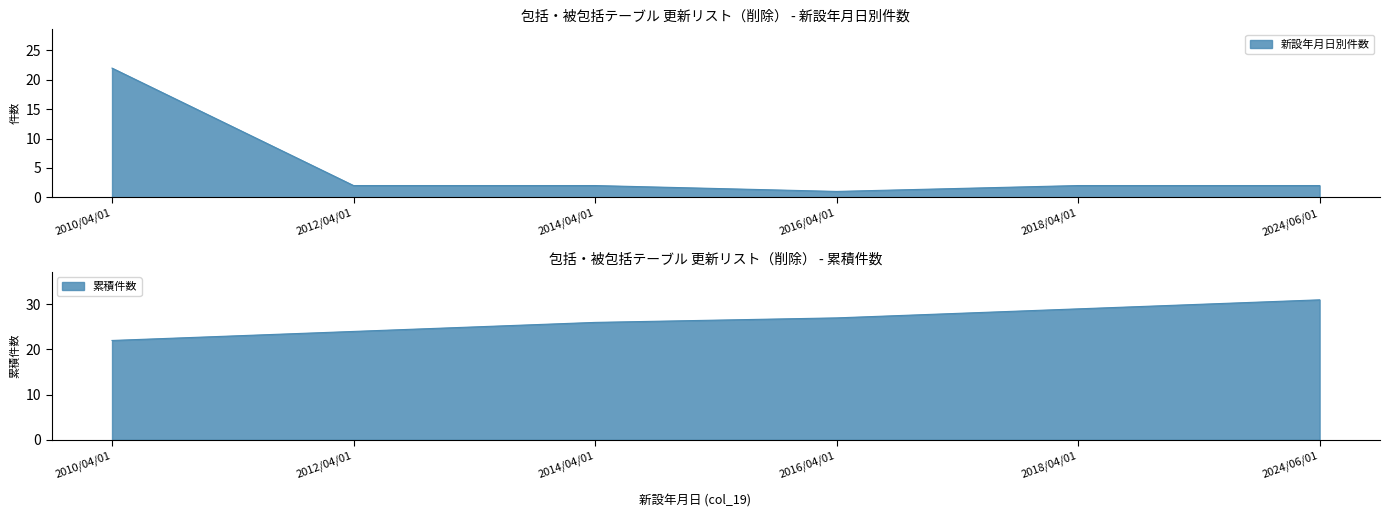

How many series are shown in this chart?

1